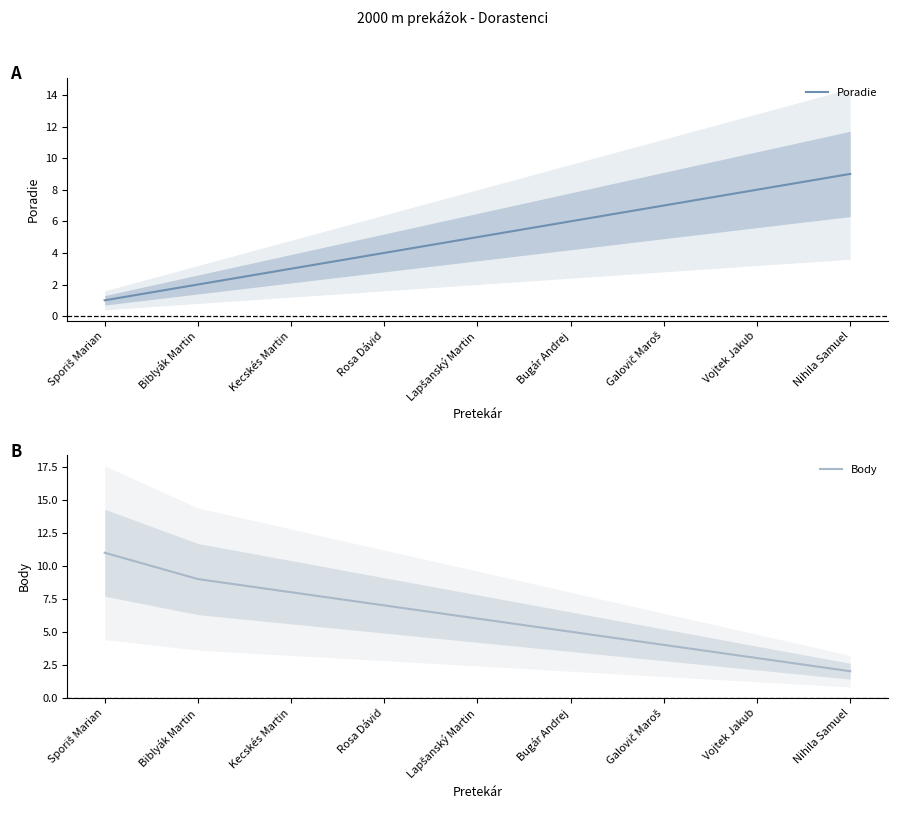

True or false: Poradie and Body intersect in this chart.

True